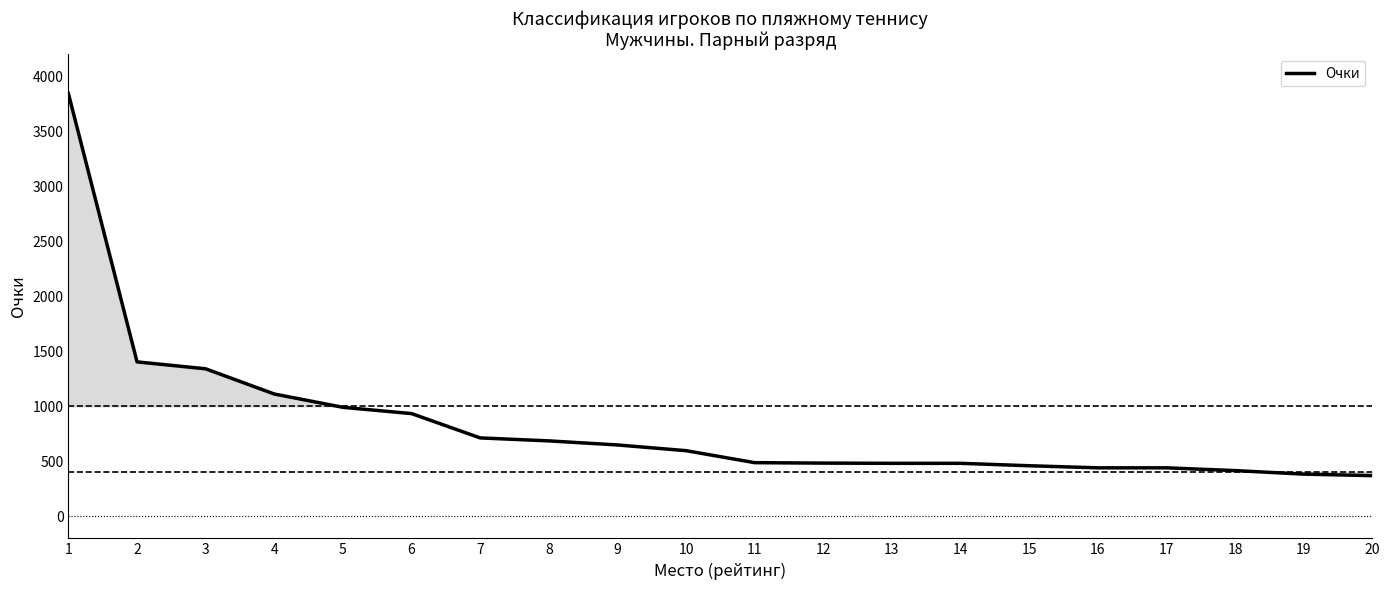

What is the change in value from 8 to 19?

-302